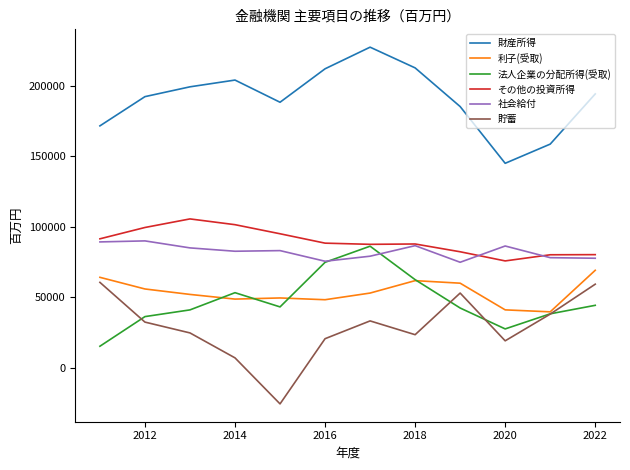

True or false: 社会給付 has more than 1 points higher than both neighbors.

True